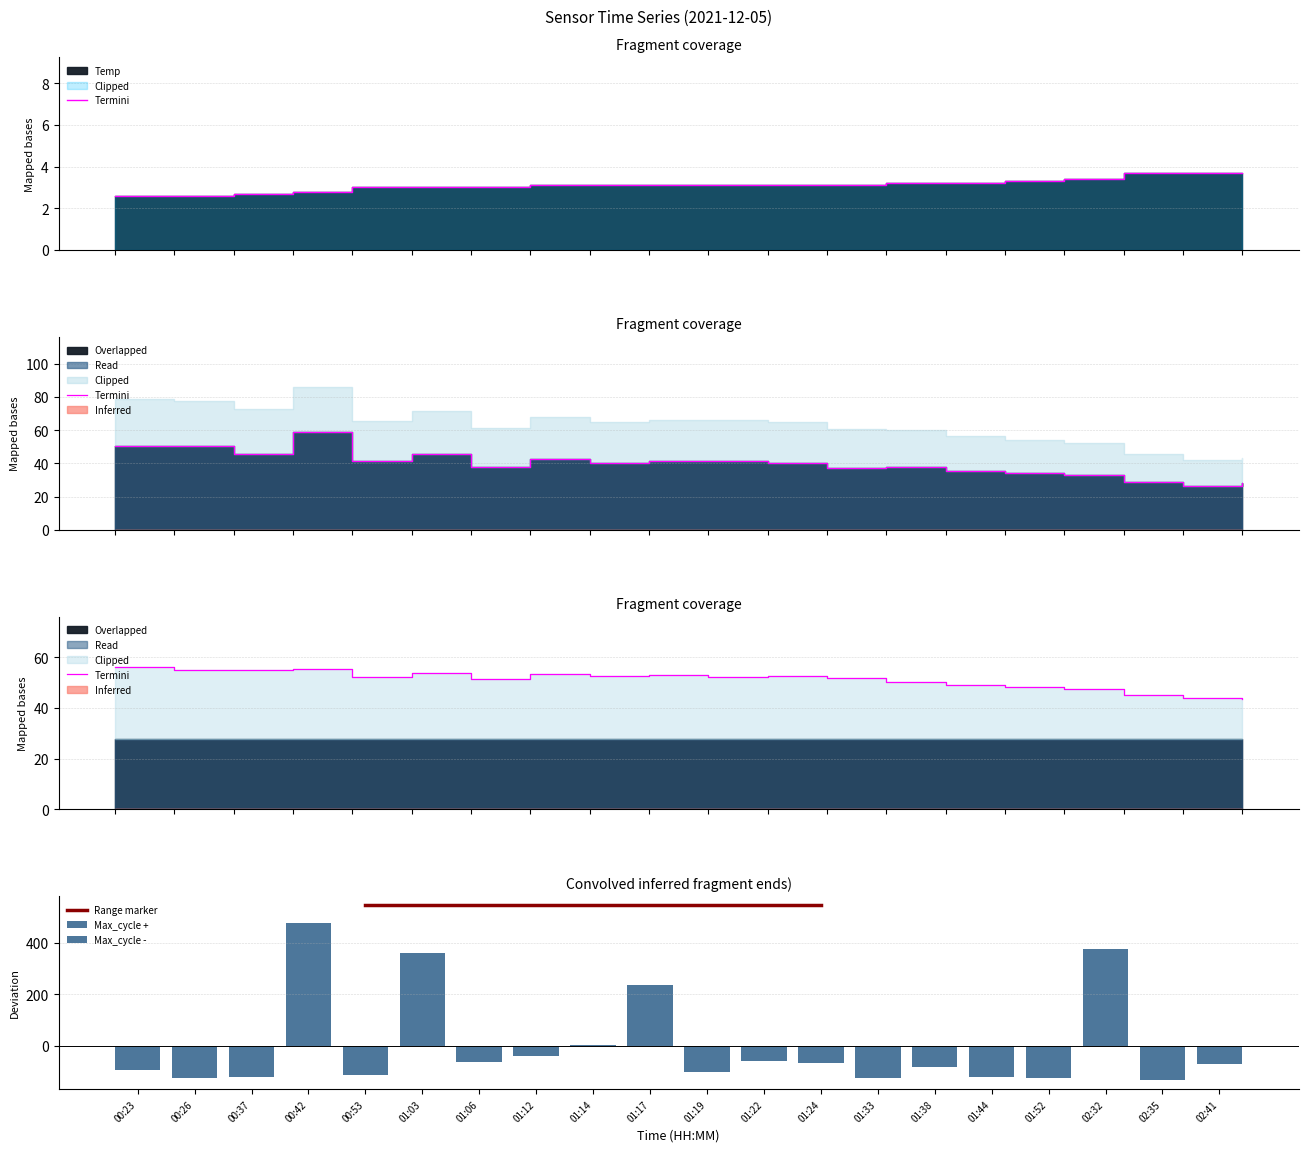

At which category is the sum across all series the highest?

00:42